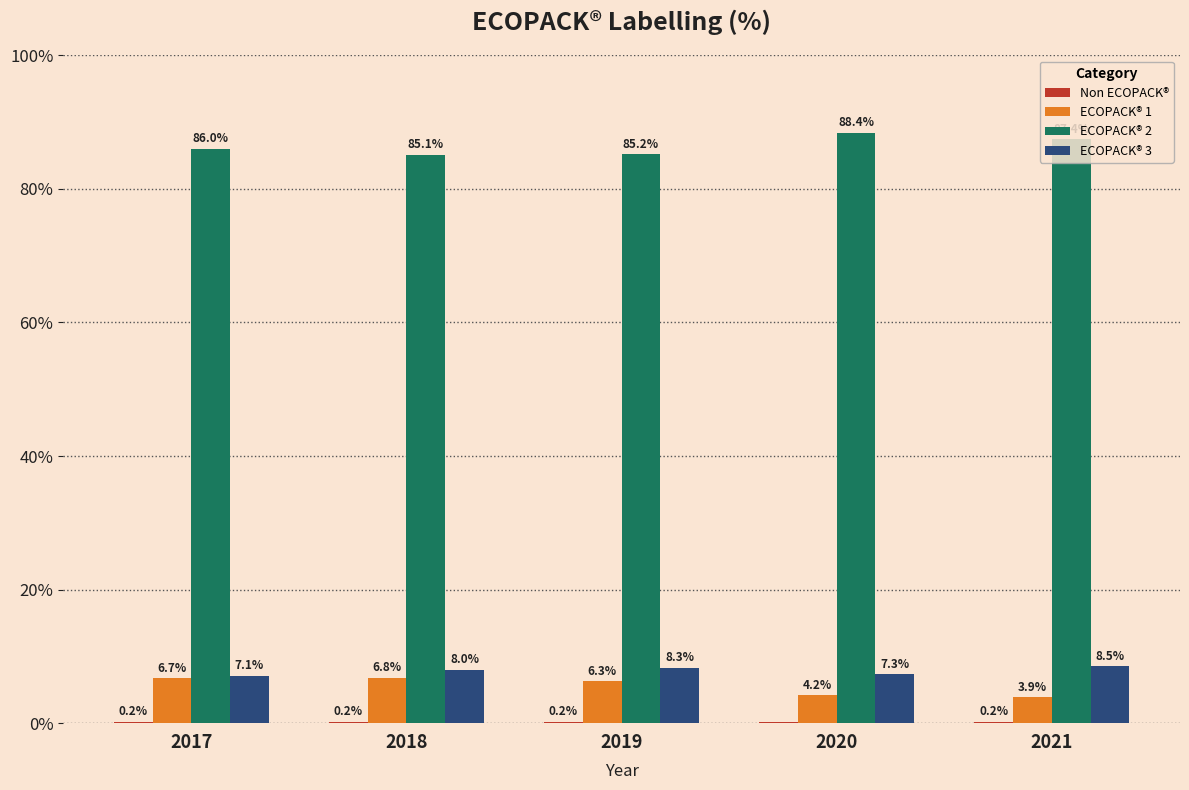

What is the average value of the ECOPACK® 1 series?

5.6